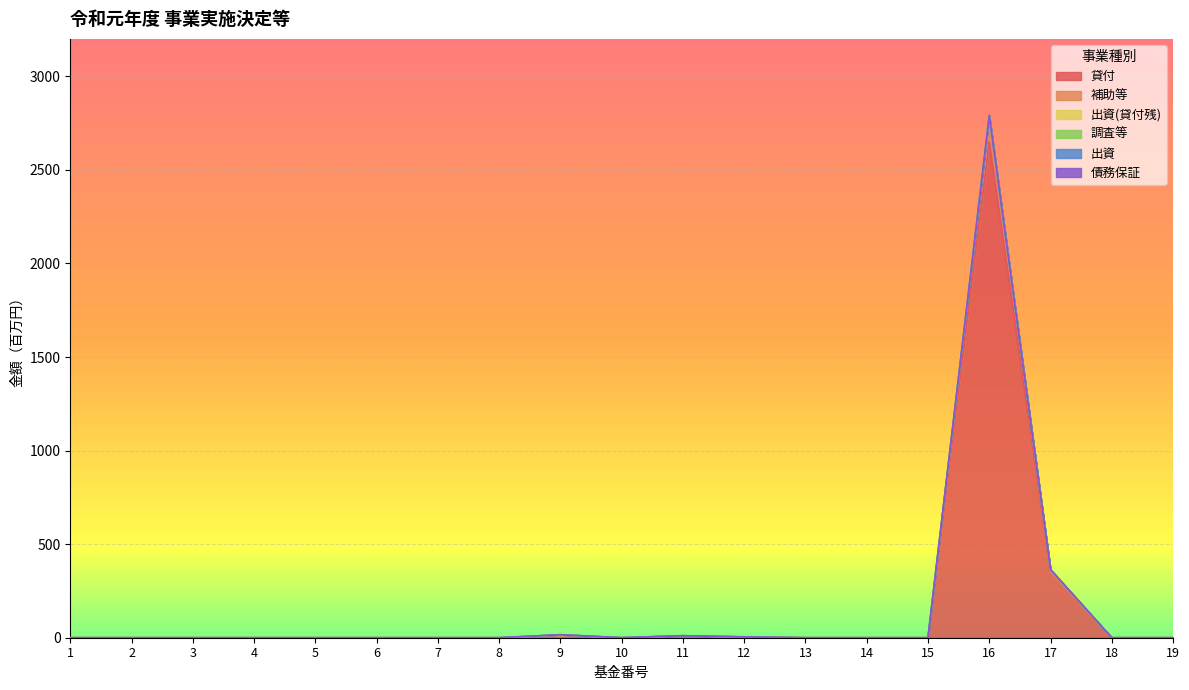

Rank the series at 4 from highest to lowest value.

貸付, 補助等, 出資(貸付残), 調査等, 出資, 債務保証